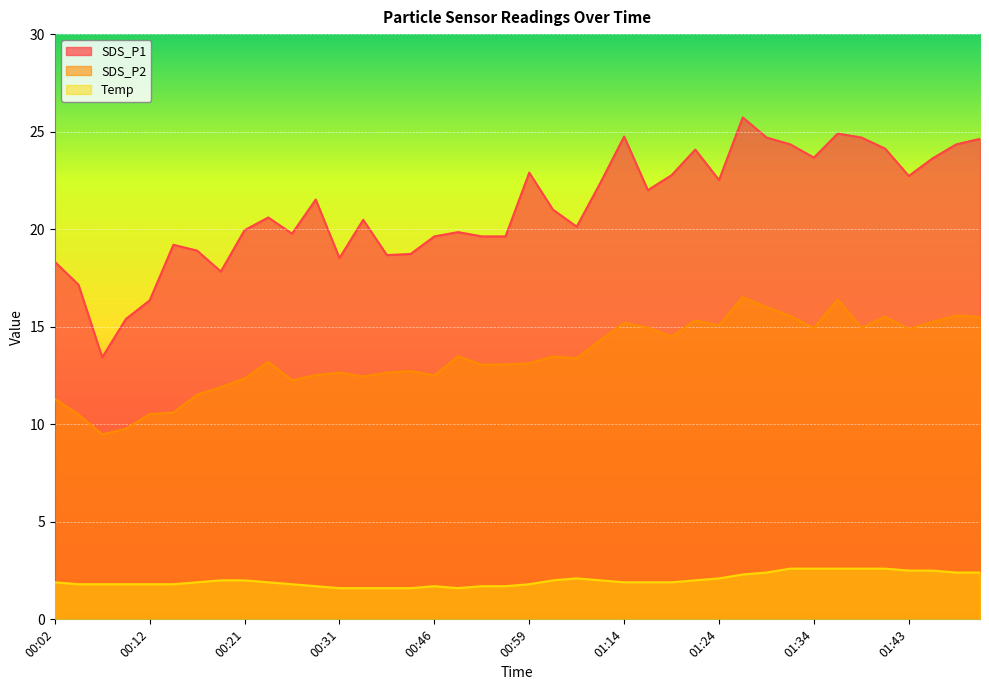

Count the number of categories in the chart.

40